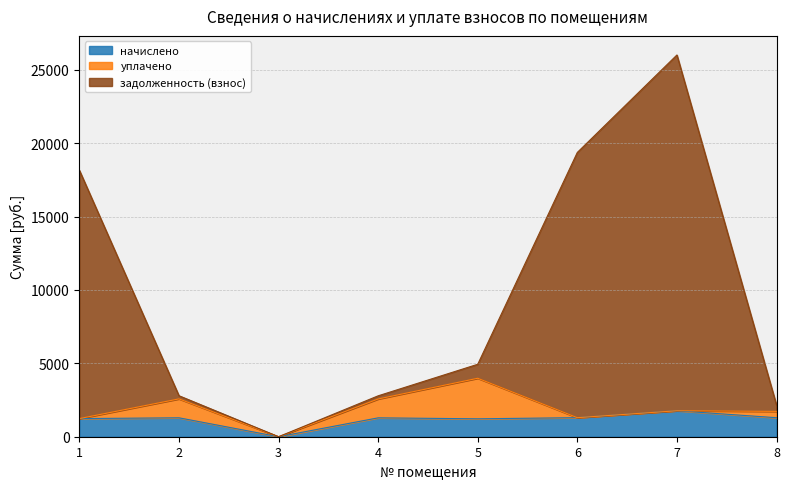

How many data points does each series have?

8